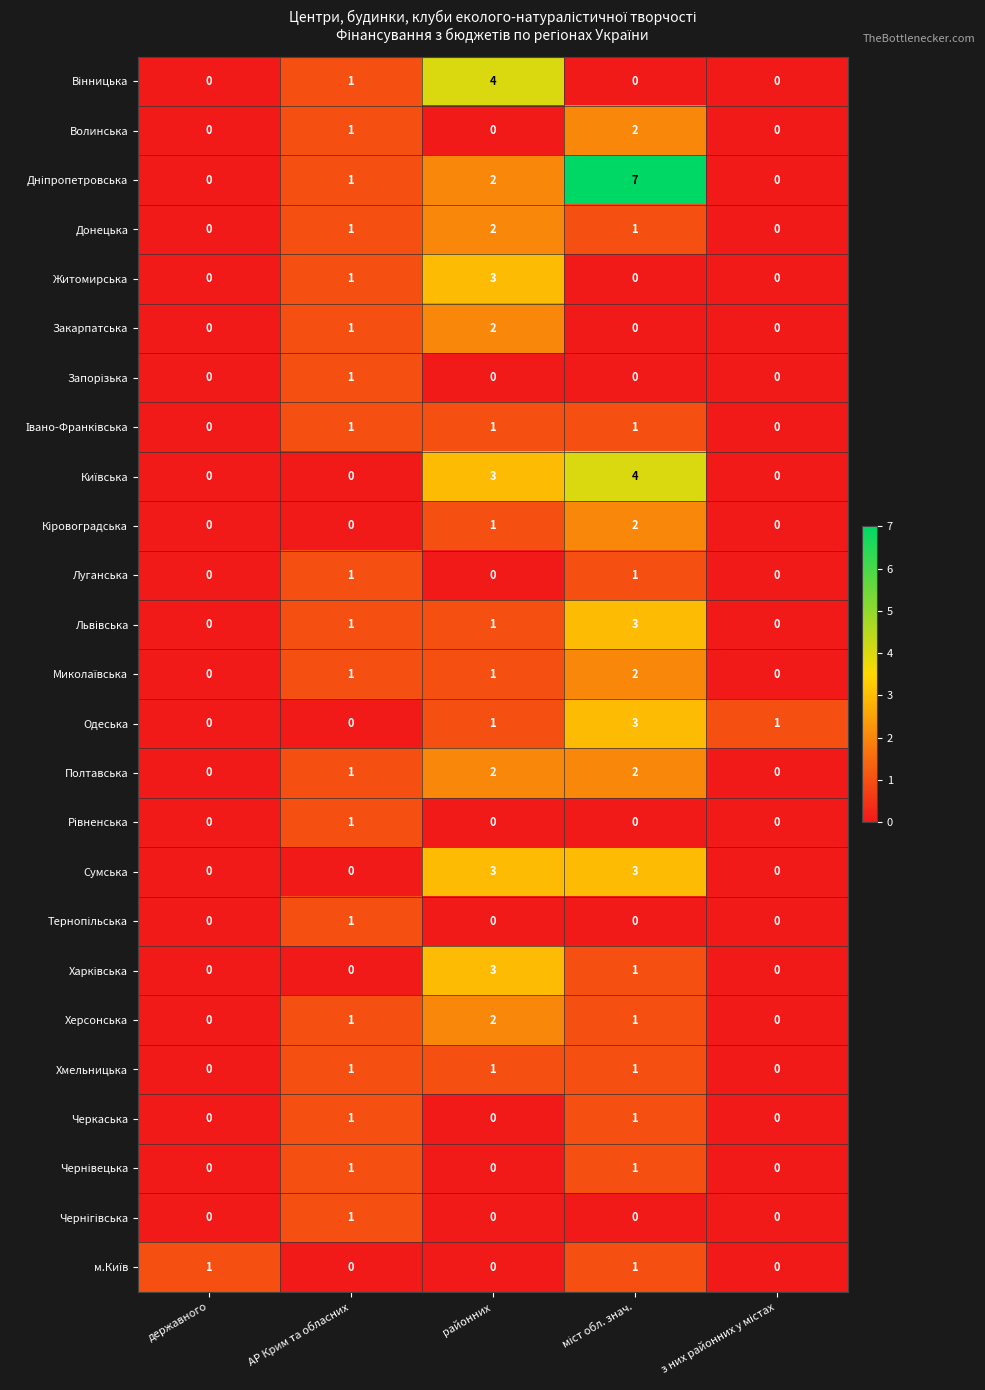

The Черкаська series shows 2 at АР Крим та обласних. True or false?

False